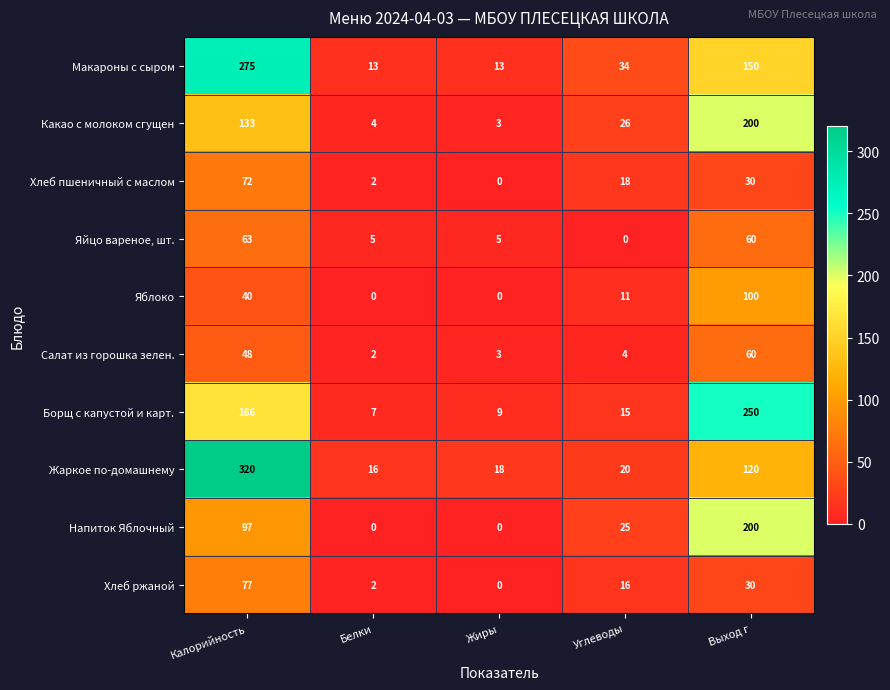

Is the value of Какао с молоком сгущен at Выход г greater than the value of Жаркое по-домашнему at Белки?

Yes